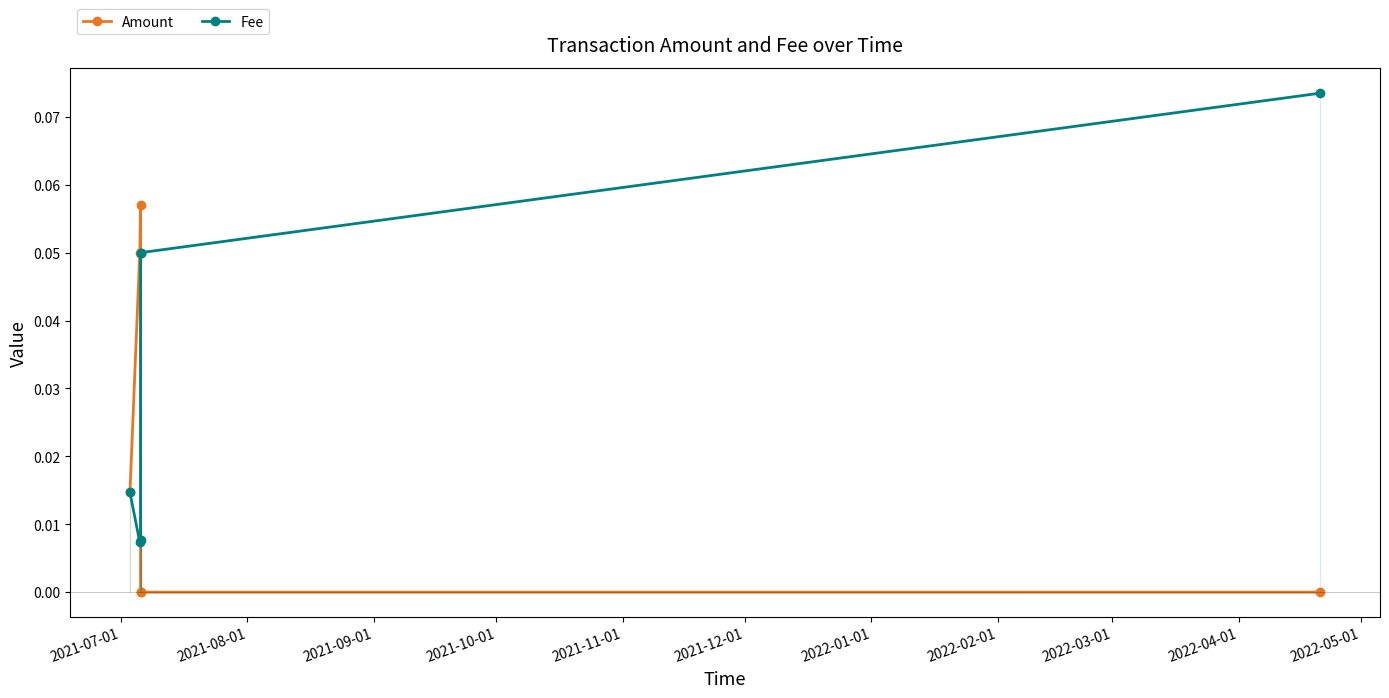

How many Fee values are between 0 and 1?

6